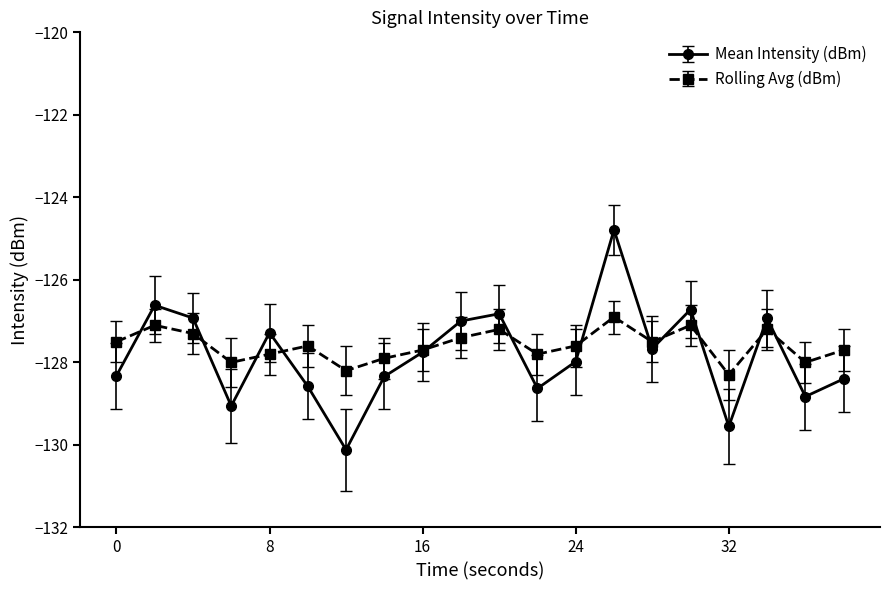

How many data points does each series have?

20